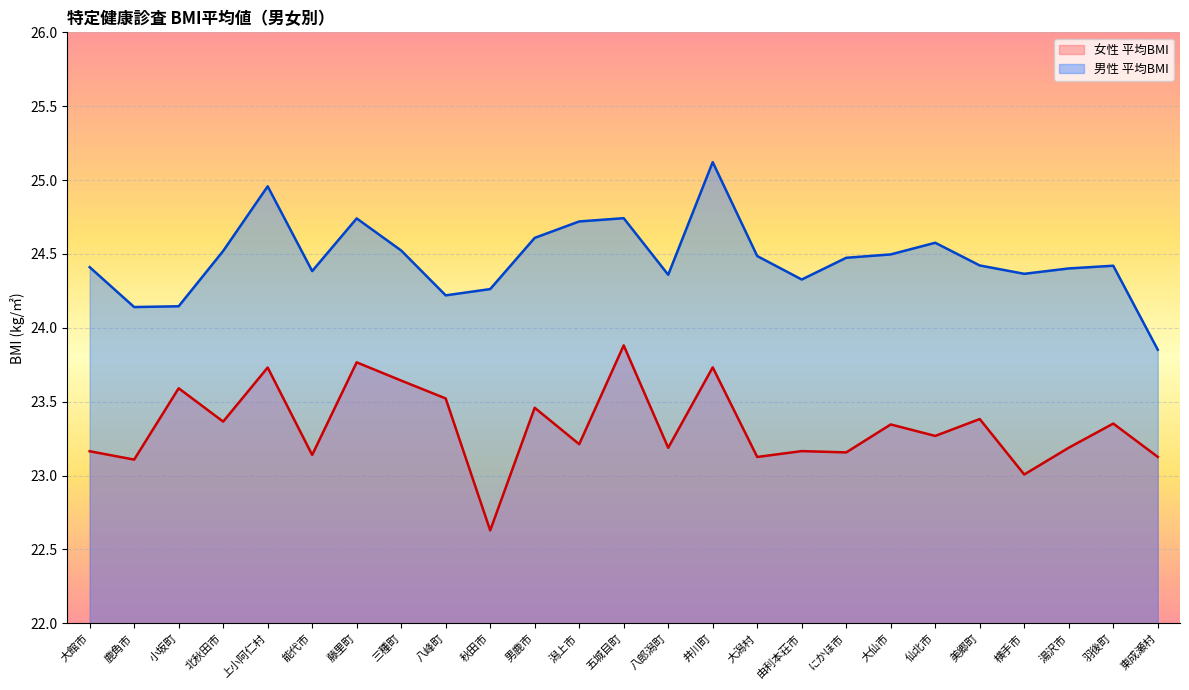

What is the value of the 女性 平均BMI point at the 9th from the left?

23.5